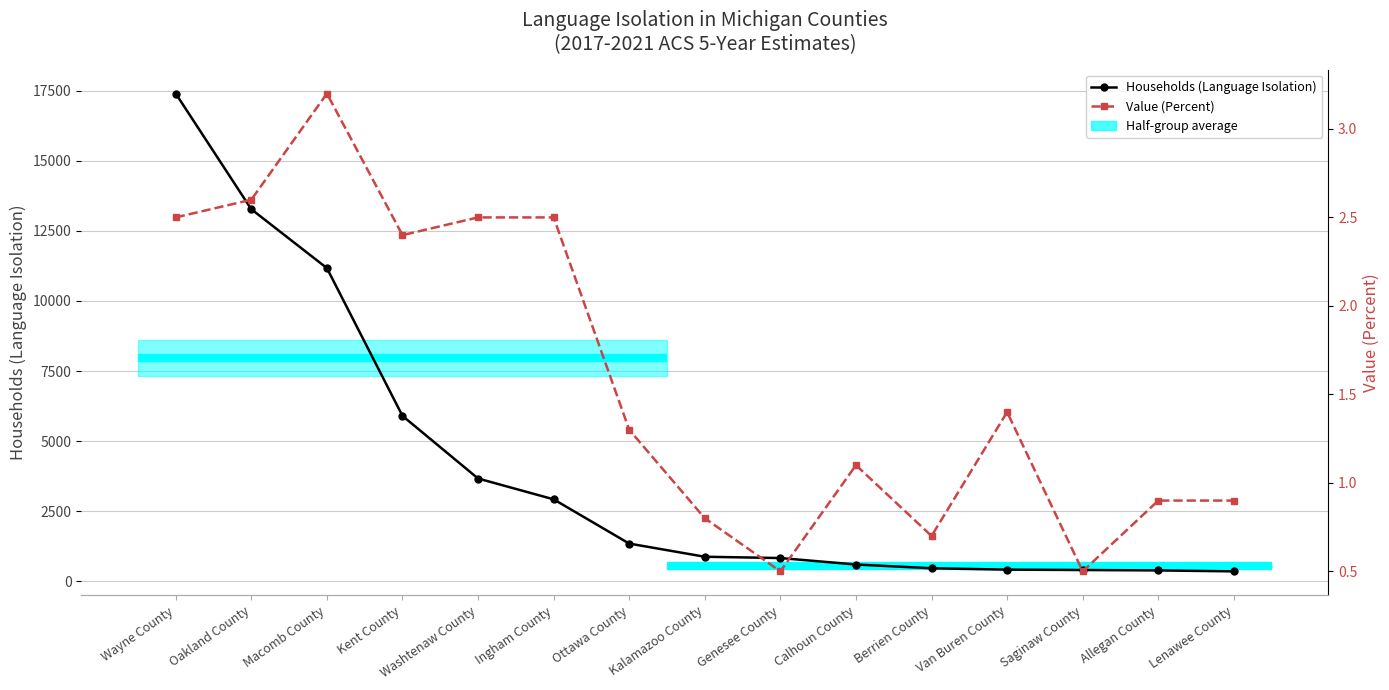

How many interior local peaks does the Value (Percent) series have?

3